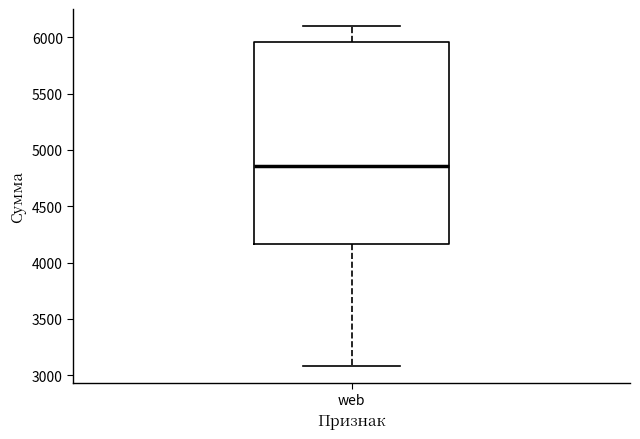

Transcribe this box plot: give where the median line is, the range the box spans, and where the two whiskers end, as read against the y-axis. The values are not printed on the chart, so give them approximately, as read against the axis.

median 4850, box 4150 to 5950, whiskers 3100 to 6100